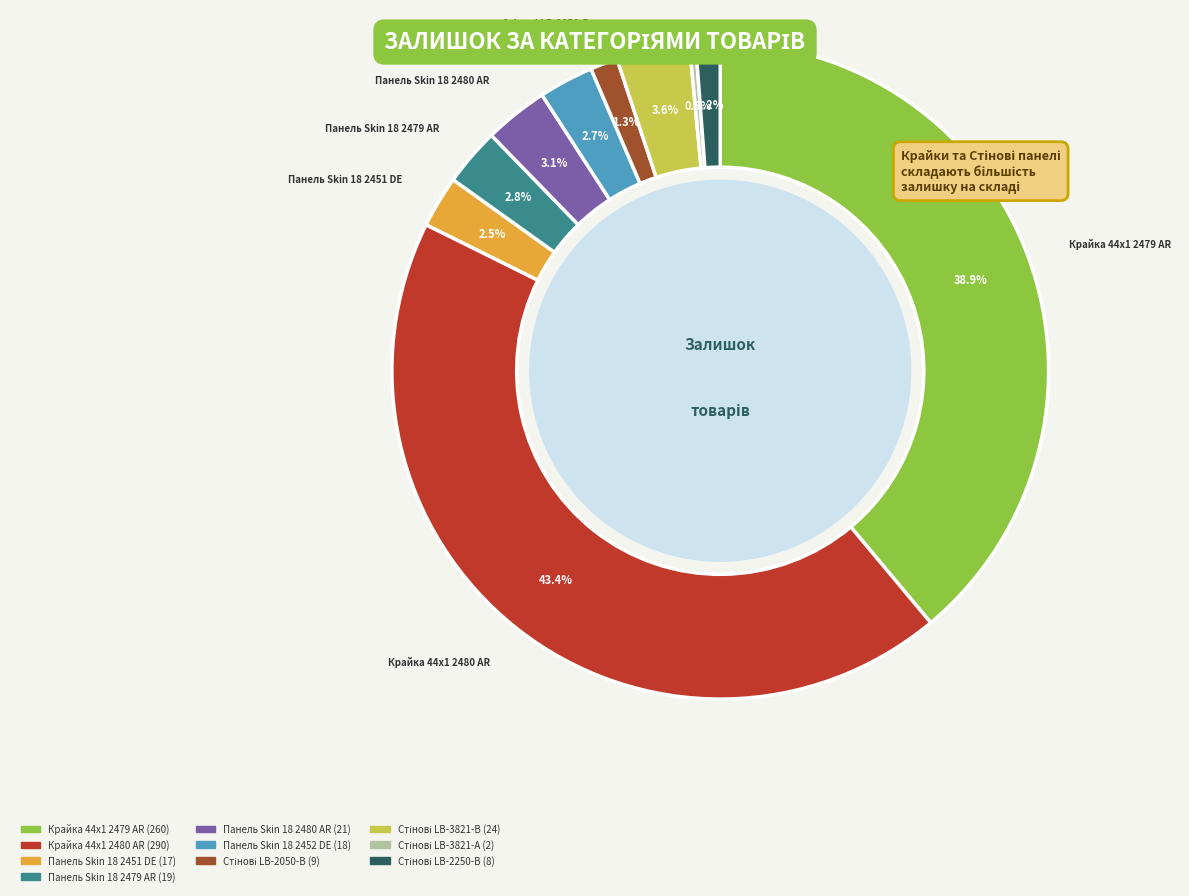

Do Крайка 44x1 2480 AR and Панель Skin 18 2451 DE together represent more than half of the pie?

No